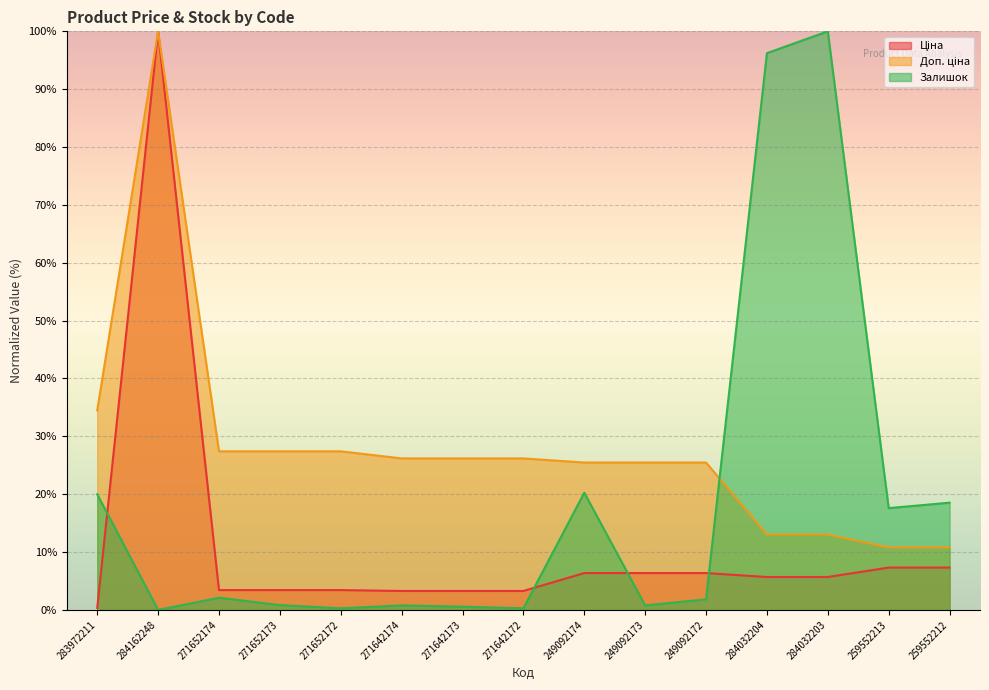

How many data points in Ціна are above 5?

8